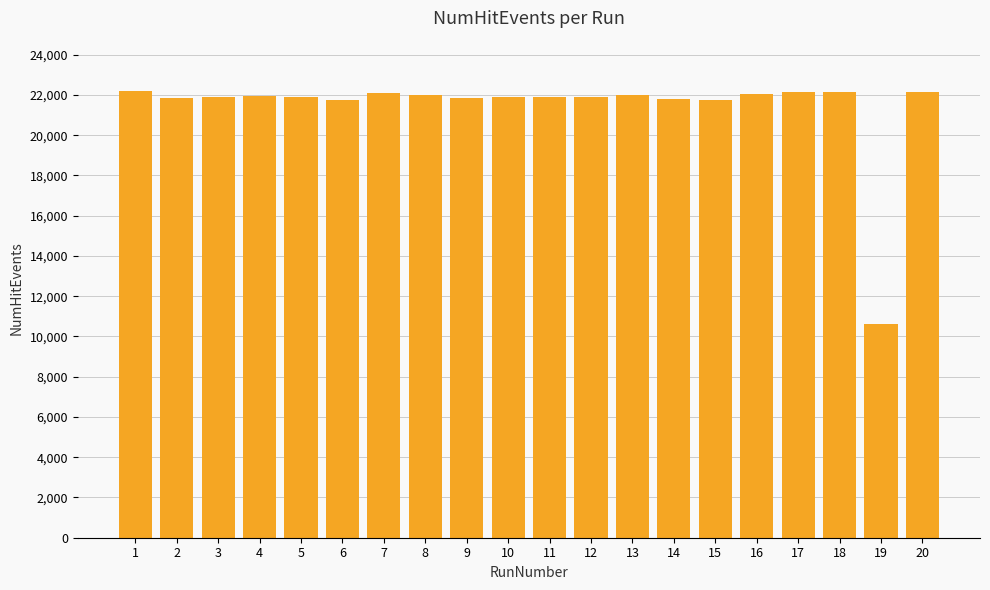

How many distinct data groups are displayed?

1